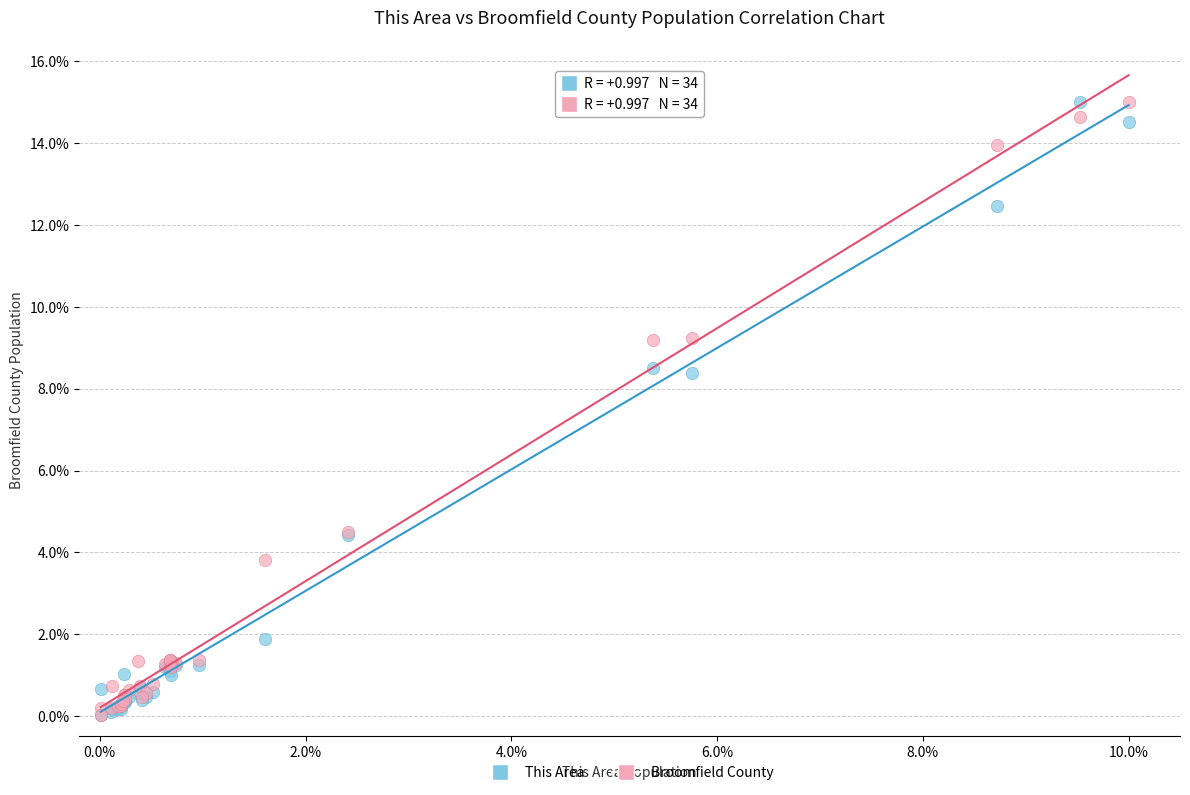

What are all the series names shown in the legend?

This Area, Broomfield County